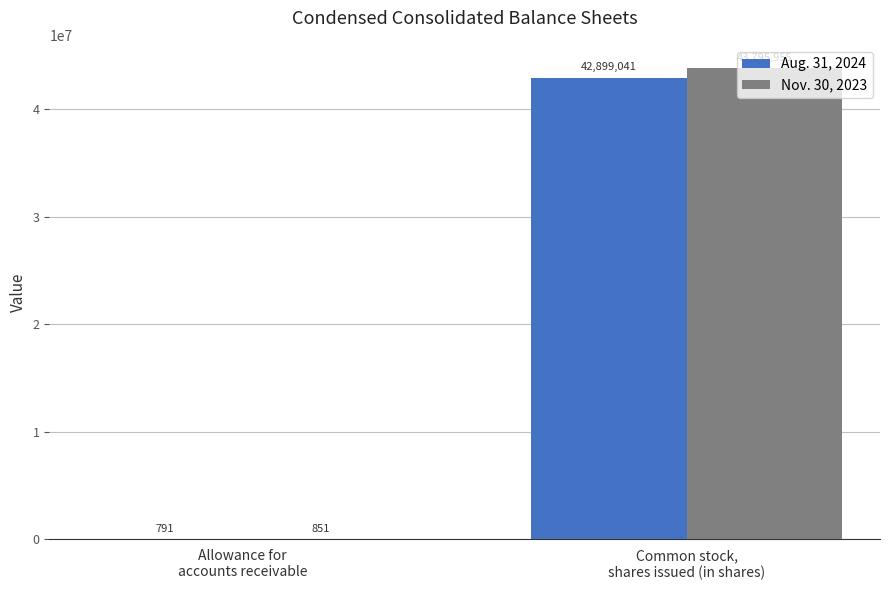

Which series has the largest total across all categories?

Nov. 30, 2023